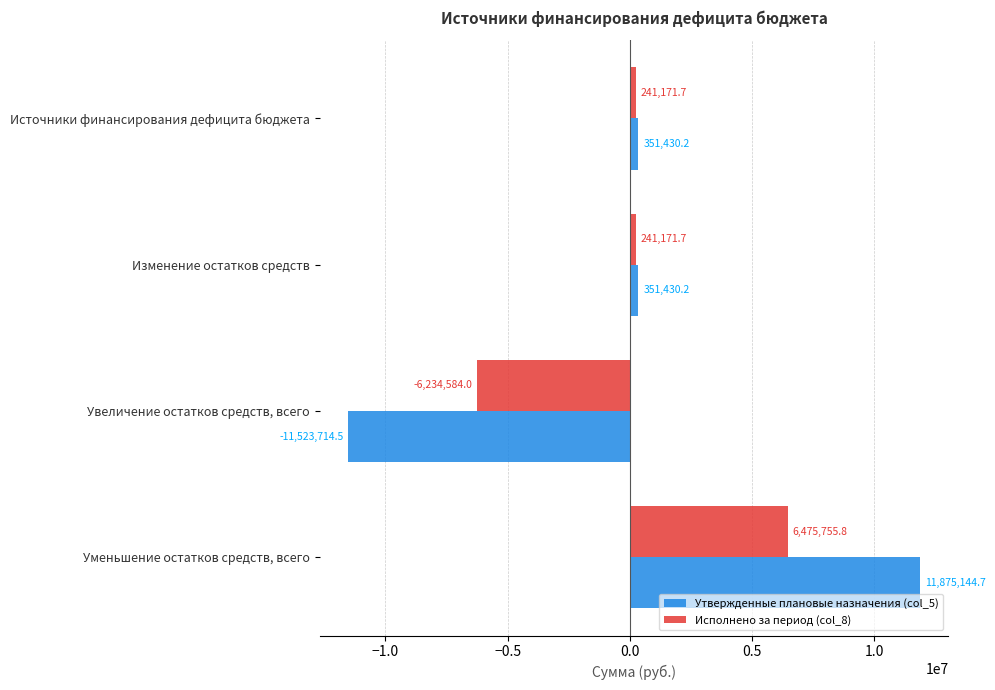

The value of Исполнено за период (col_8) at Источники финансирования дефицита бюджета is 241171.7. True or false?

True